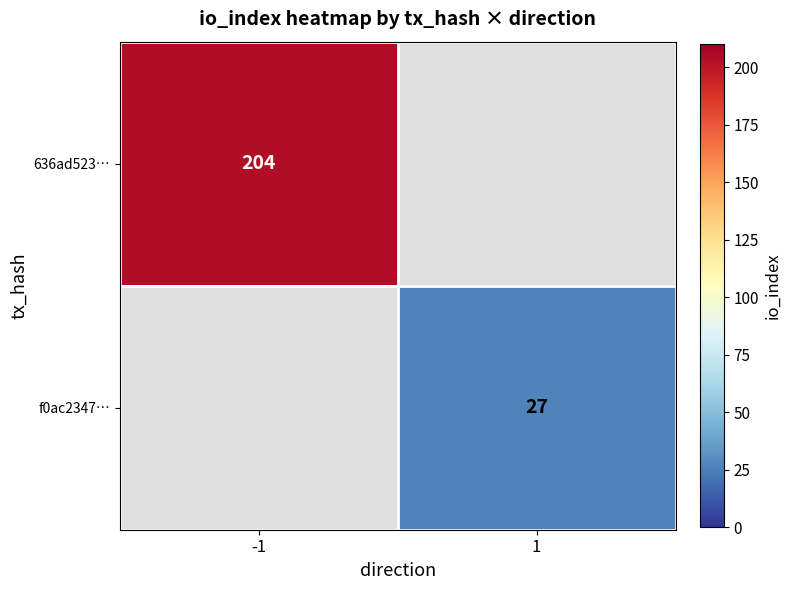

Which label corresponds to the largest value in the chart?

-1